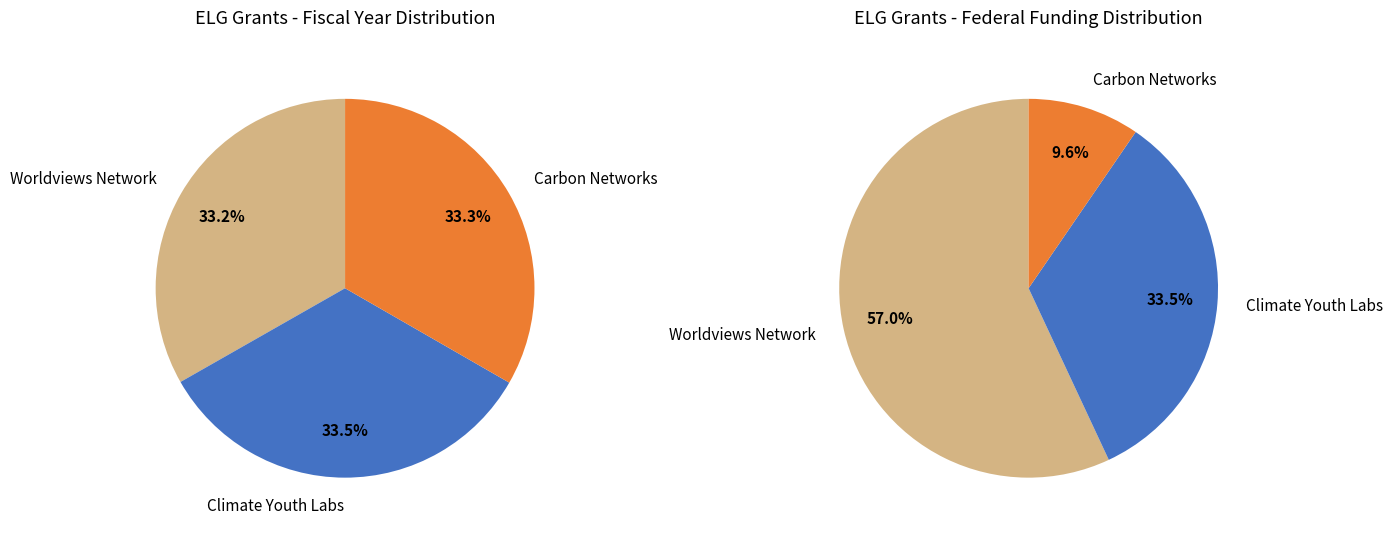

Is there a majority slice in this chart?

No